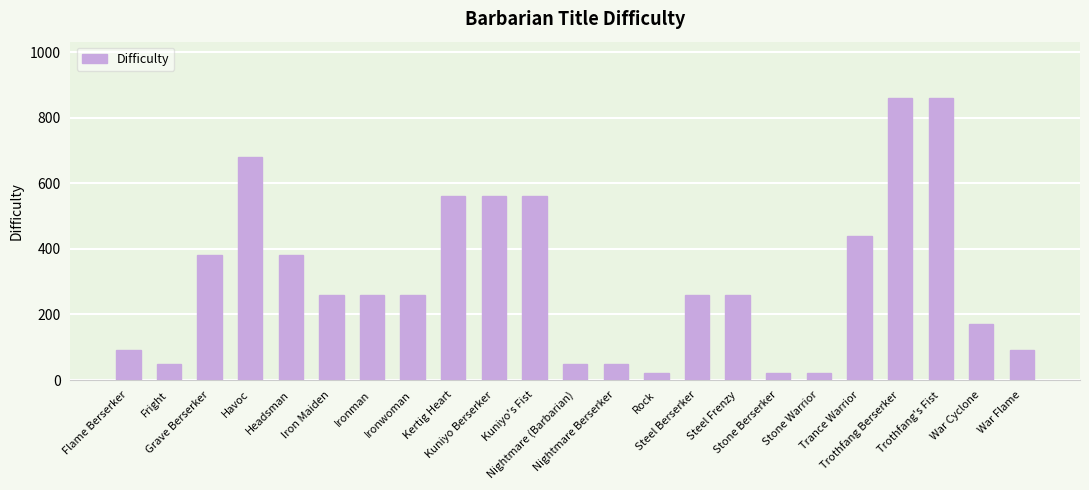

What is the difference between the second highest and second lowest values?

840